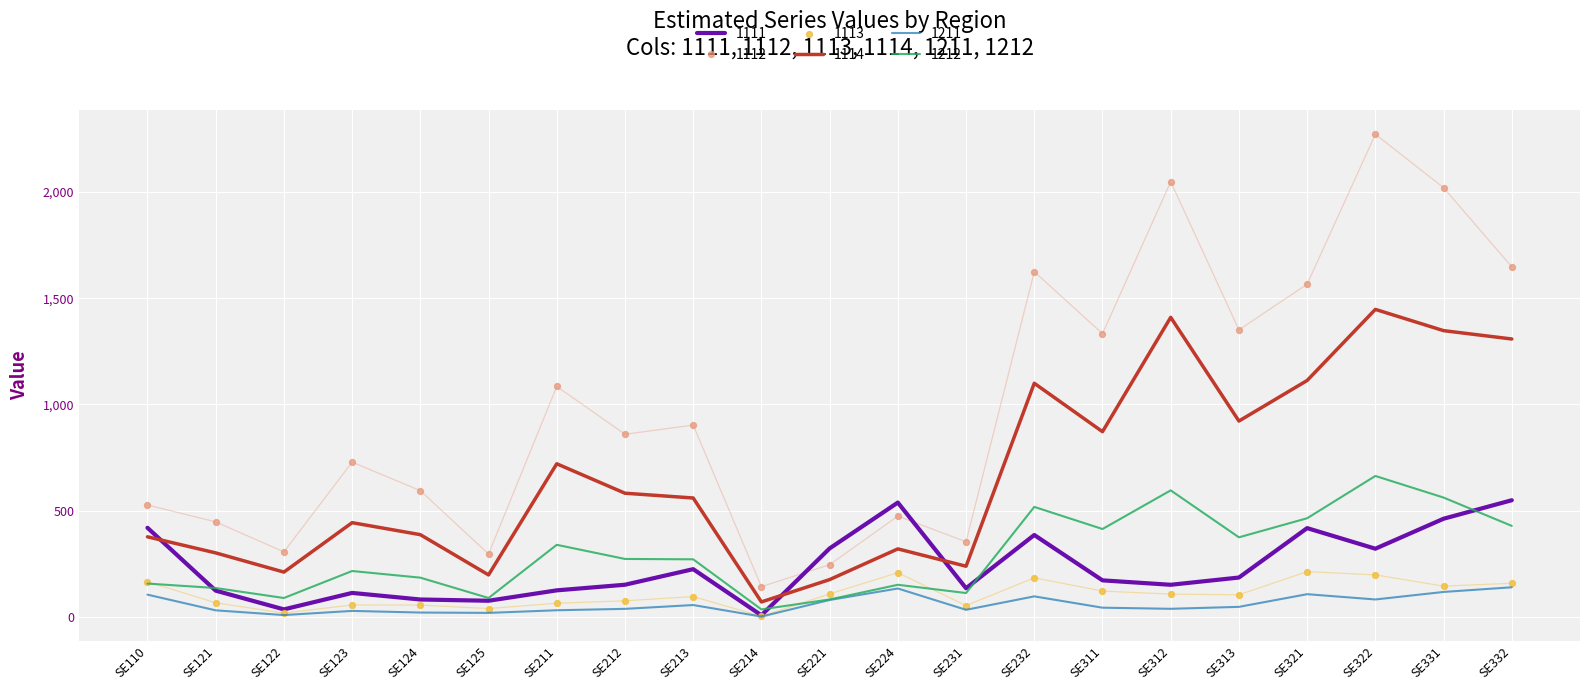

Is the value of 1212 at SE214 greater than the value of 1113 at SE221?

No